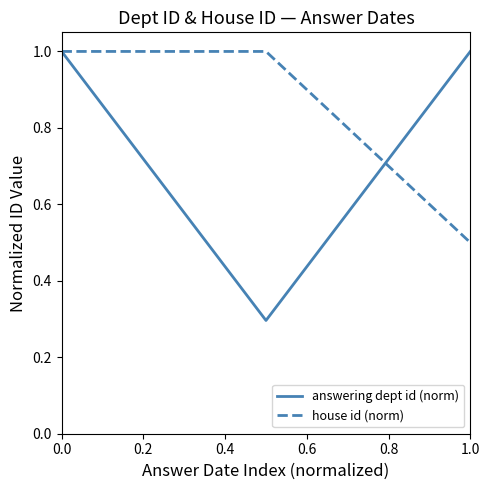

Which series has the largest total across all categories?

house id (norm)